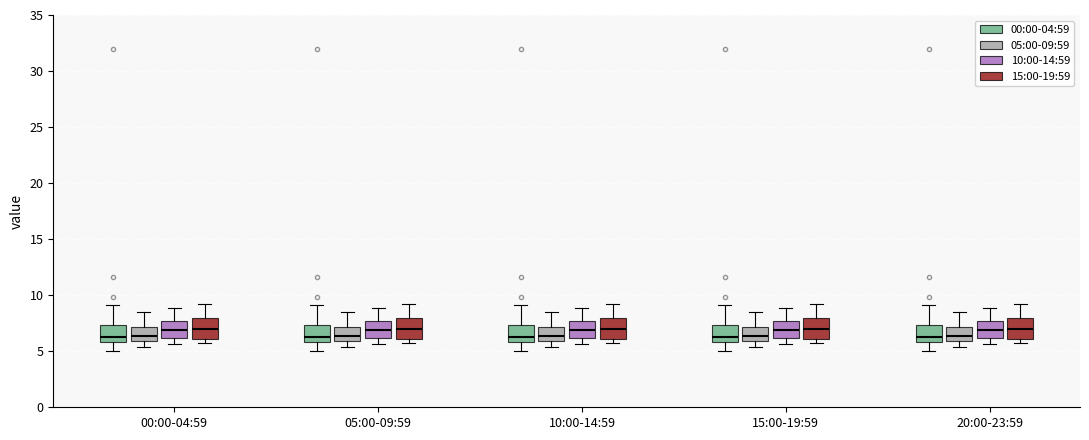

Where does the upper whisker of the box for 00:00-04:59 (10:00-14:59) end on the y-axis? The values are not printed on the chart, so give them approximately, as read against the axis.

9.0